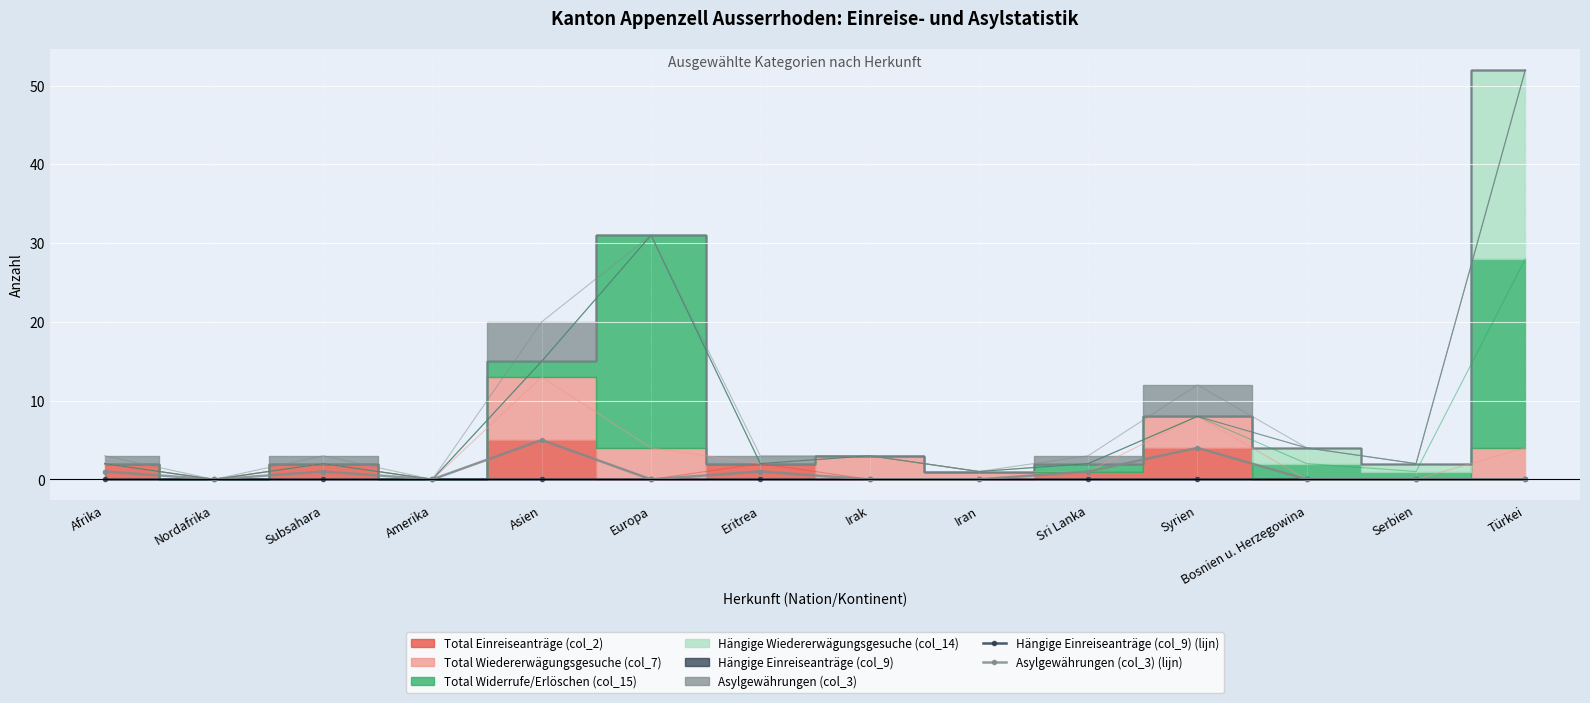

Is it true that Asylgewährungen (col_3) (lijn) equals 2 at Europa?

False